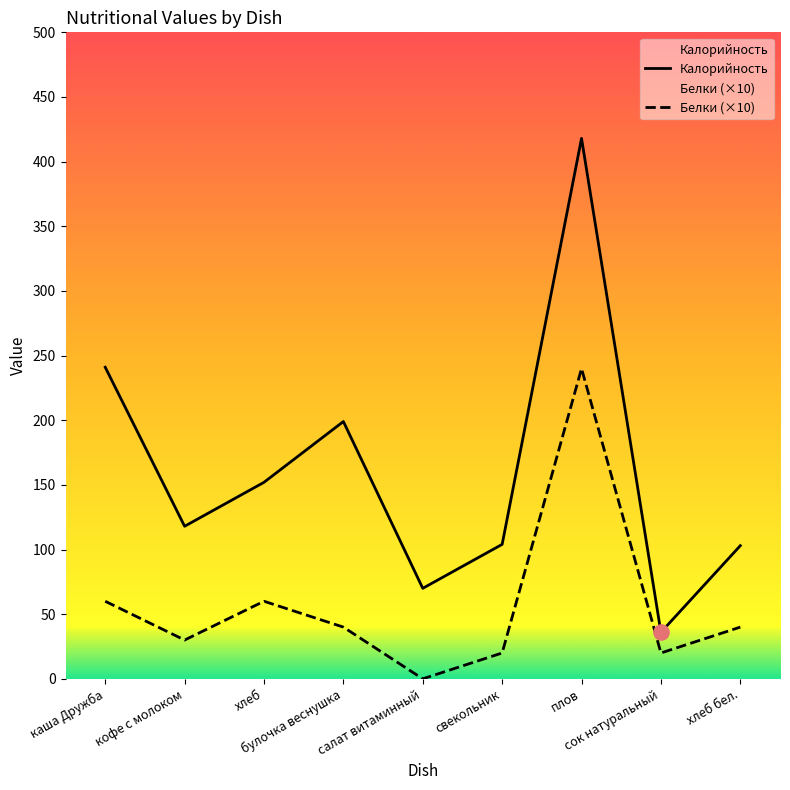

Which series has the largest total across all categories?

Калорийность